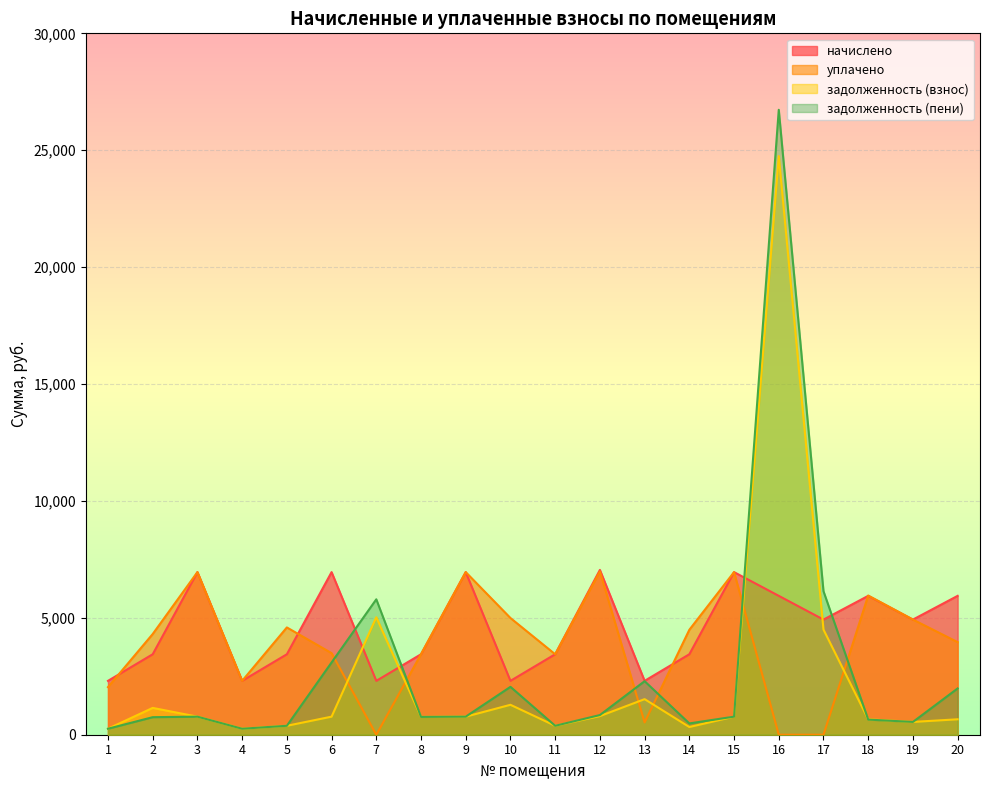

How many times do уплачено and задолженность (пени) cross each other?

6